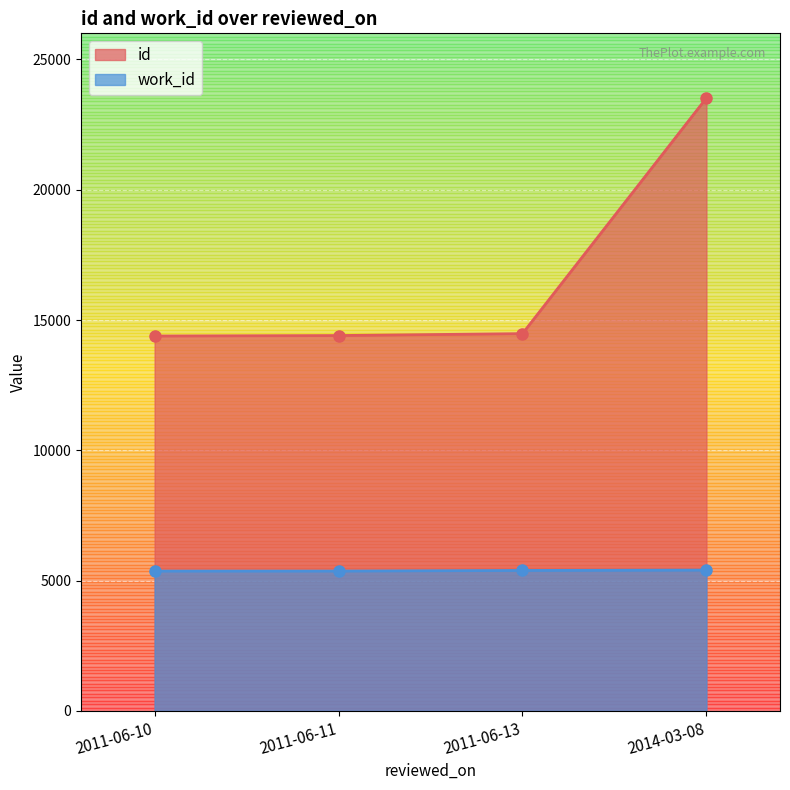

List the series in order of their peak value, highest first.

id, work_id